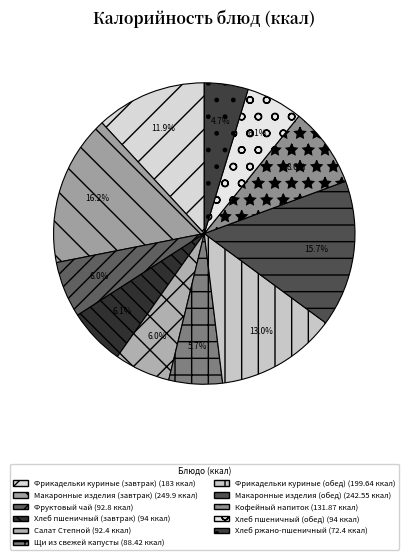

Count the number of slices in the pie.

11